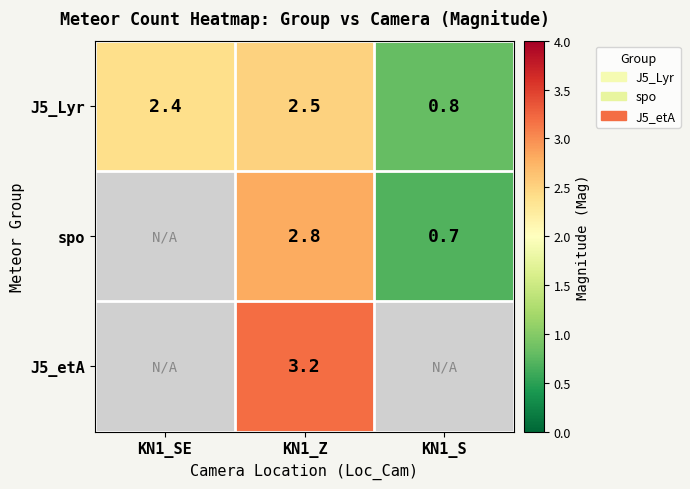

Which label corresponds to the largest value in the chart?

KN1_Z